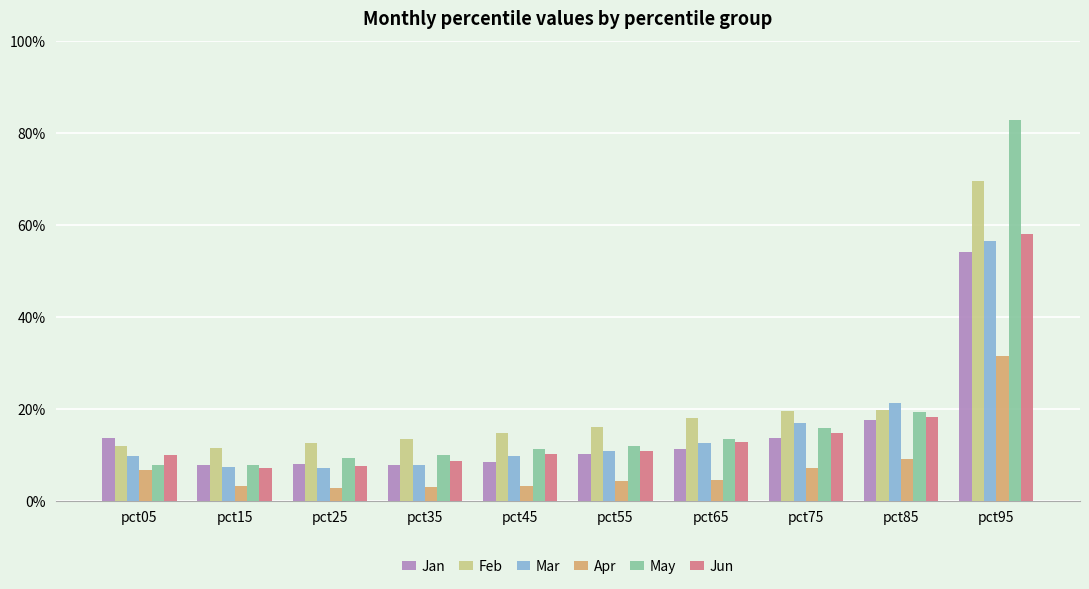

What is the approximate value of Feb at pct35?

0.1